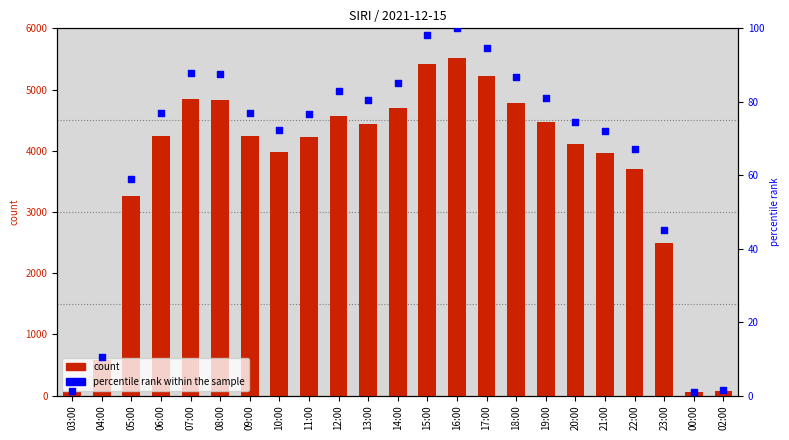

Is the value of count at 22:00 greater than the value of percentile rank within the sample at 12:00?

Yes